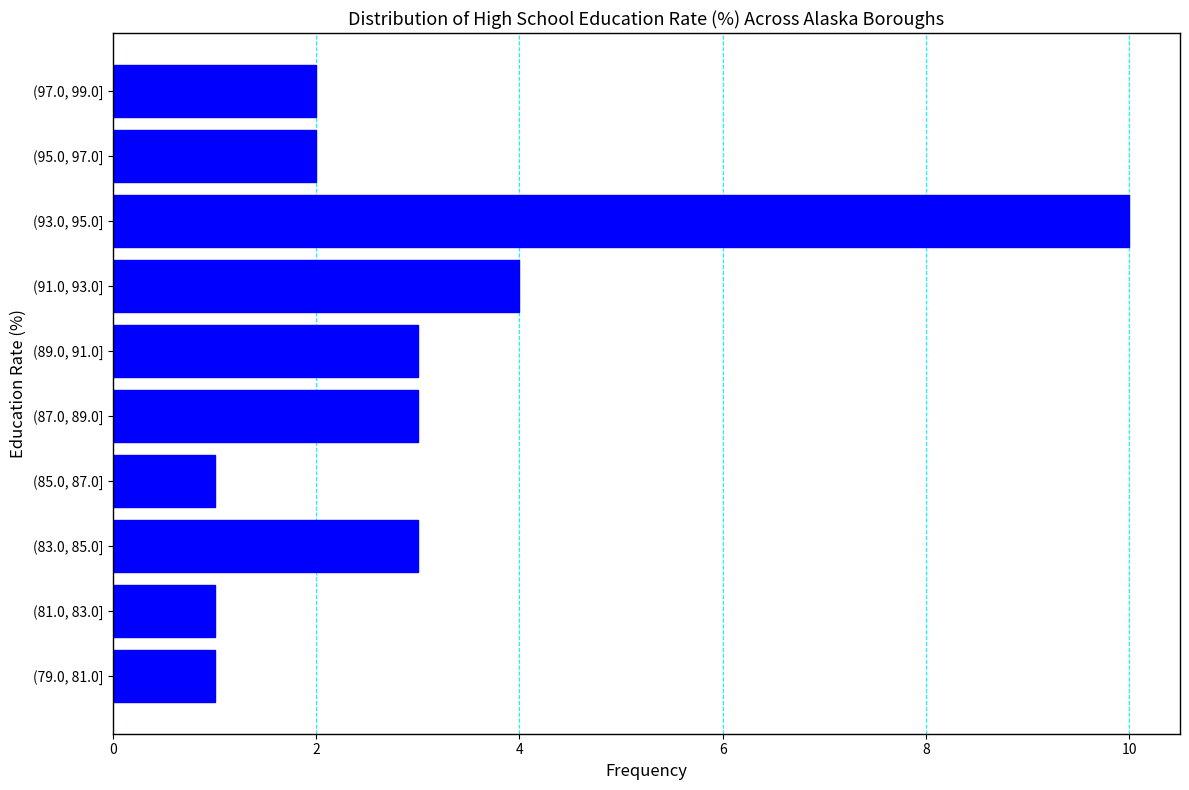

Reading bottom to top, list all the values displayed in this chart.

1	1	3	1	3	3	4	10	2	2